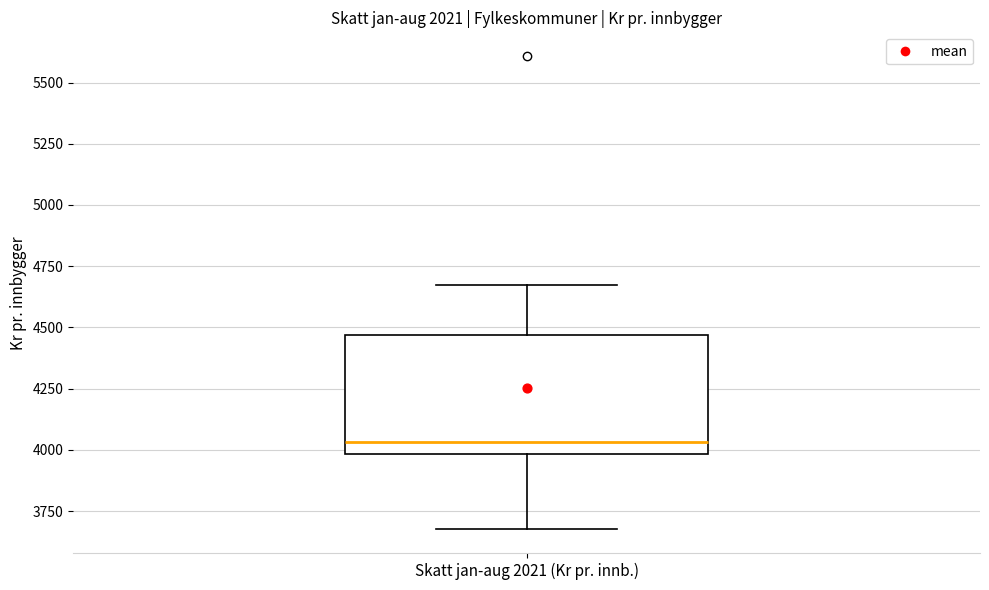

Where does the upper whisker of the box for Skatt jan-aug 2021 (Kr pr. innb.) end on the y-axis? The values are not printed on the chart, so give them approximately, as read against the axis.

4650